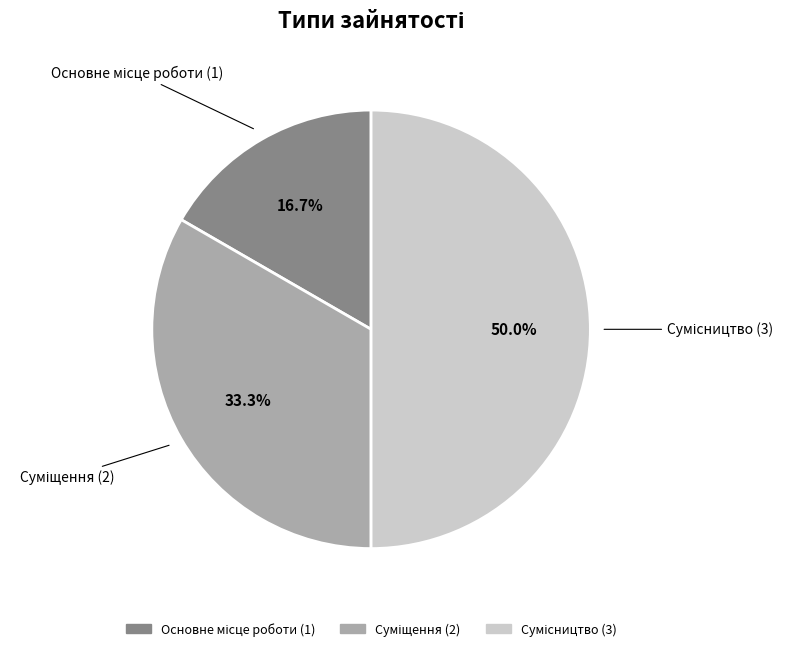

How many slices are in this pie chart?

3